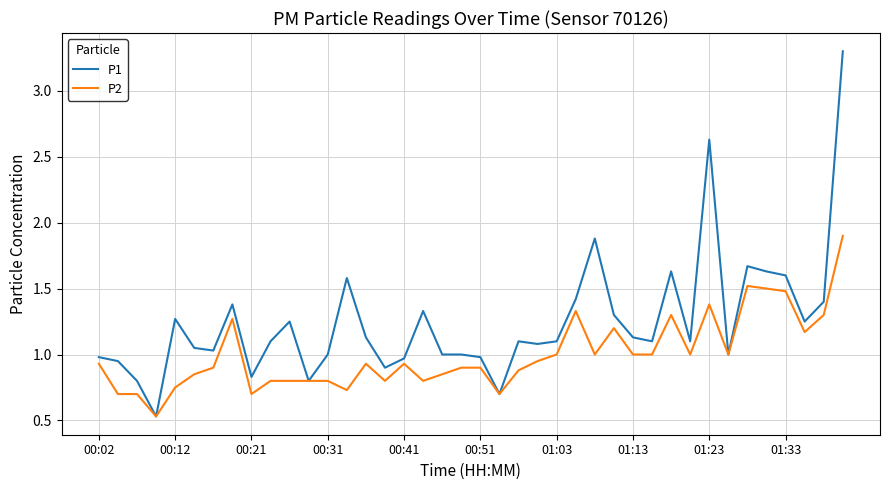

What is the minimum value for P2?

0.5